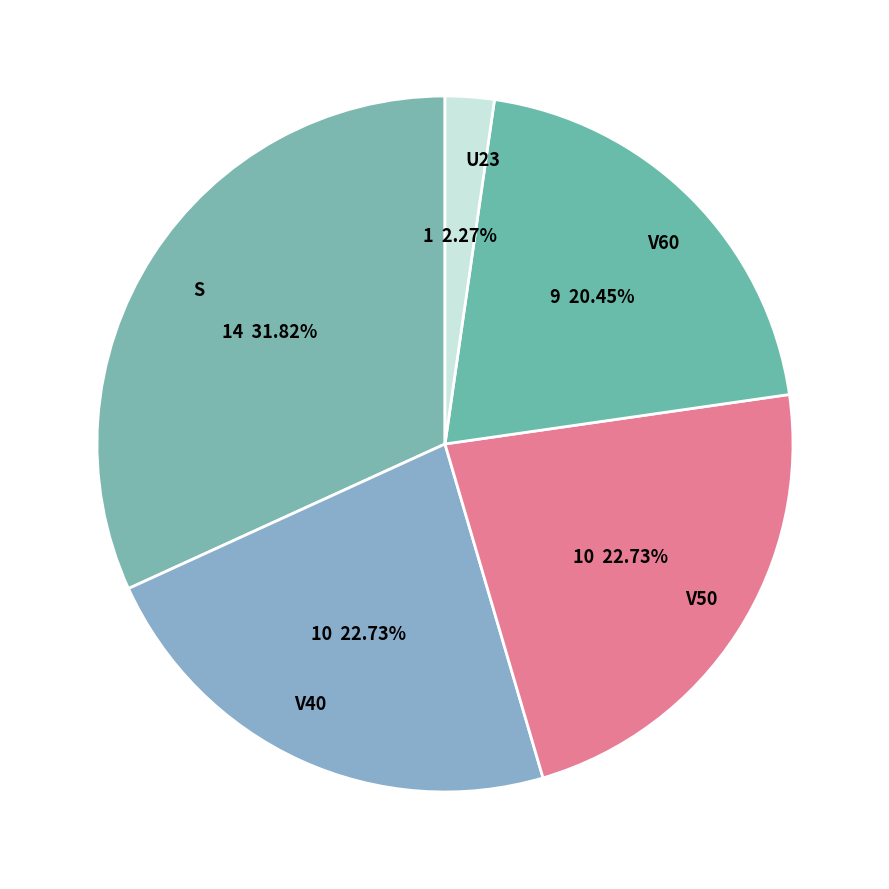

Is U23 the majority of the pie?

No